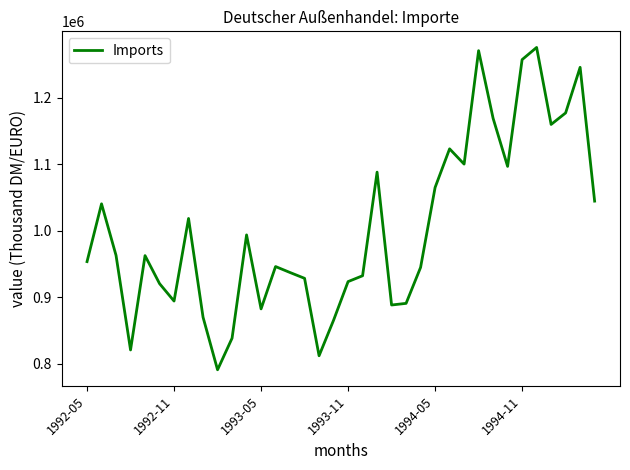

What is the difference between the maximum and minimum values?

484614